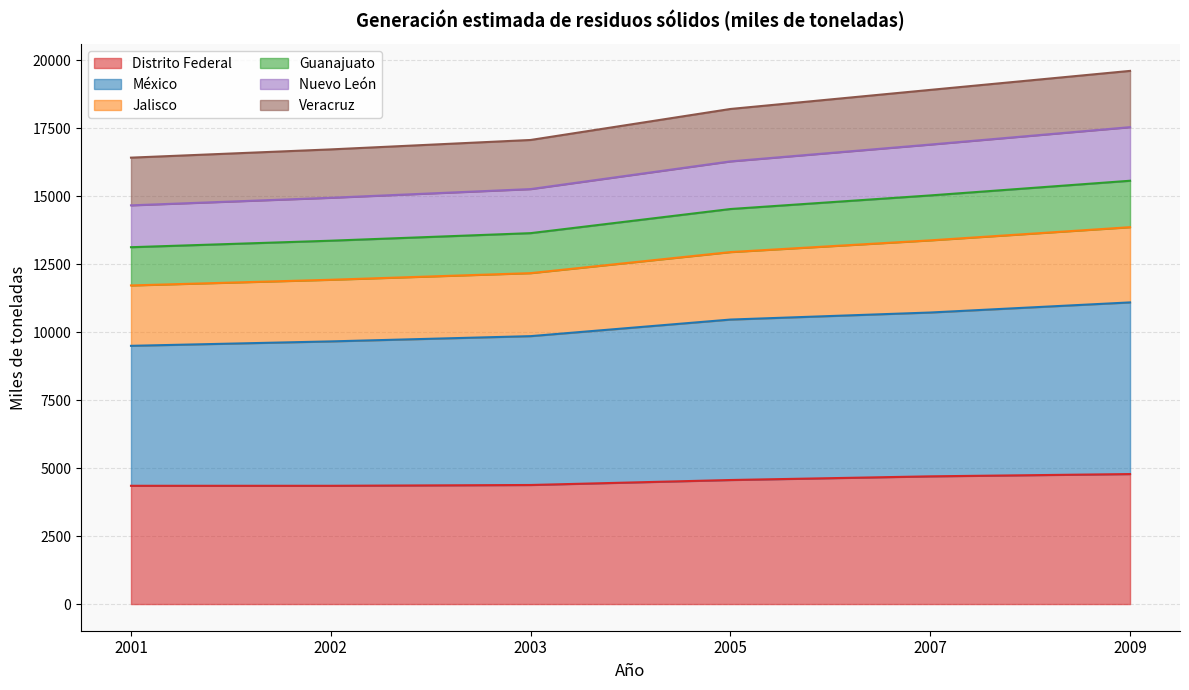

How many values in the Distrito Federal series exceed 4563?

2